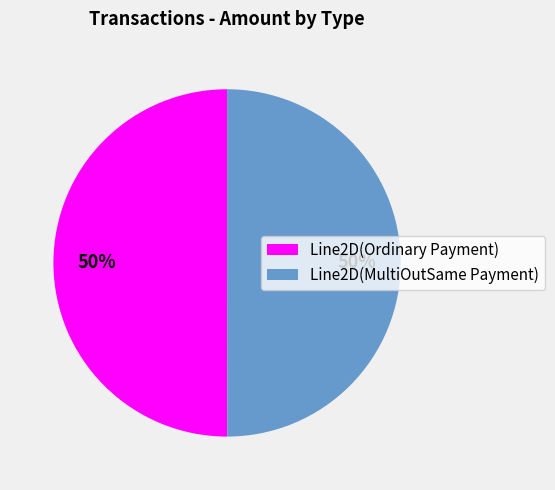

To the nearest percent, what is the average slice percentage?

50%